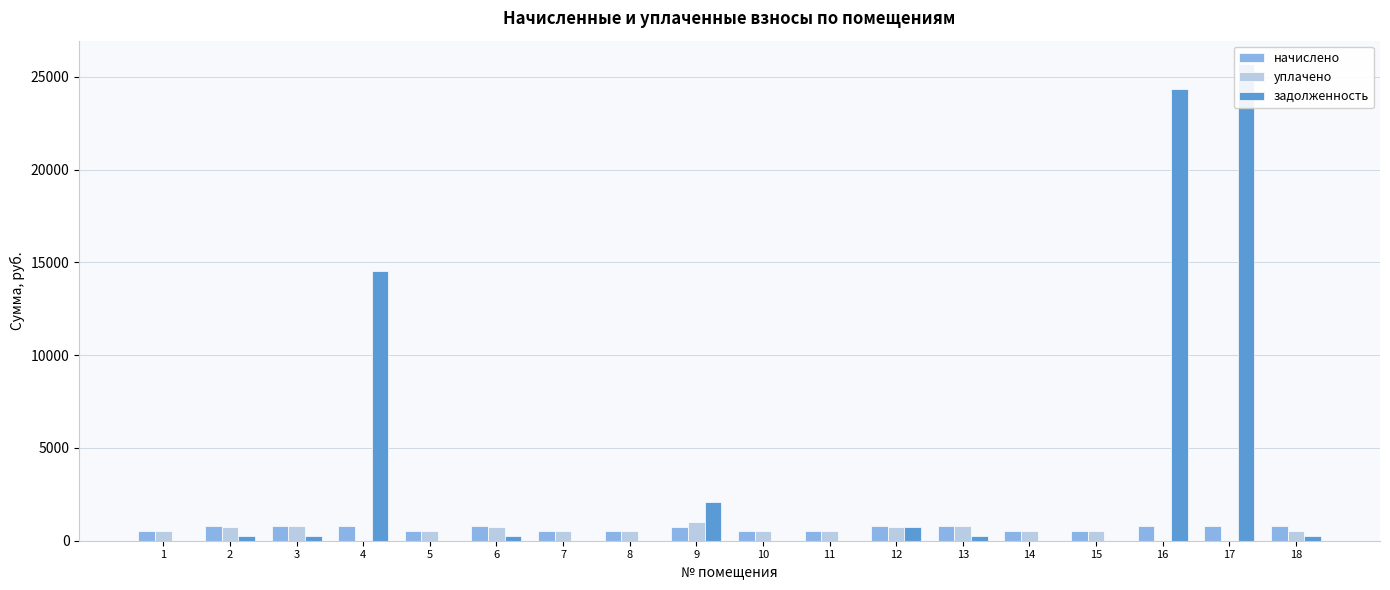

Count the number of categories in the chart.

18